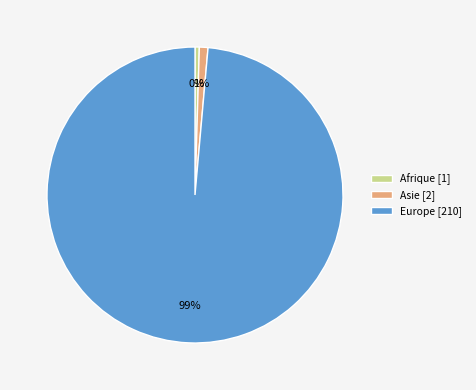

What is the largest slice in the pie chart?

Europe [210]